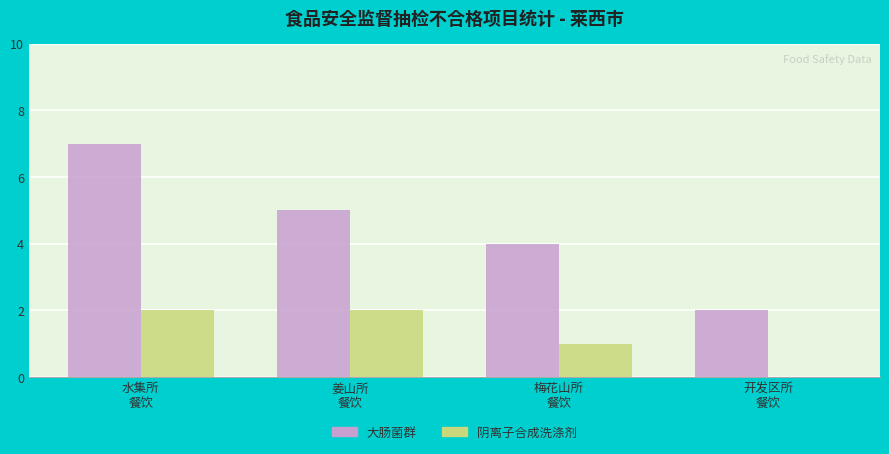

What is the sum of all 阴离子合成洗涤剂 values?

5